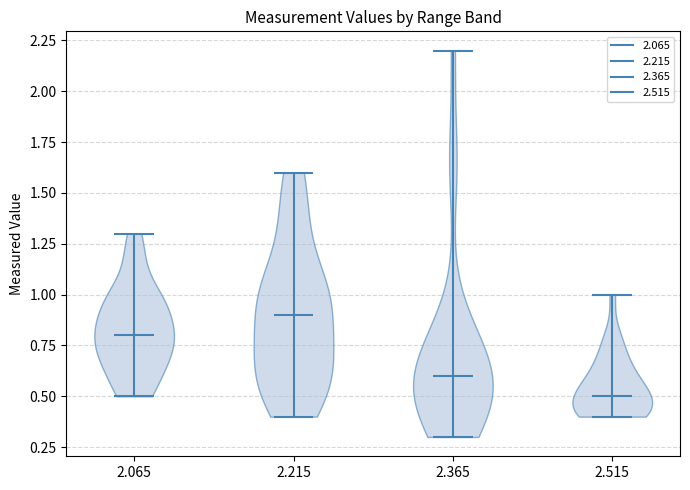

Which violin has the lowest median line?

2.515